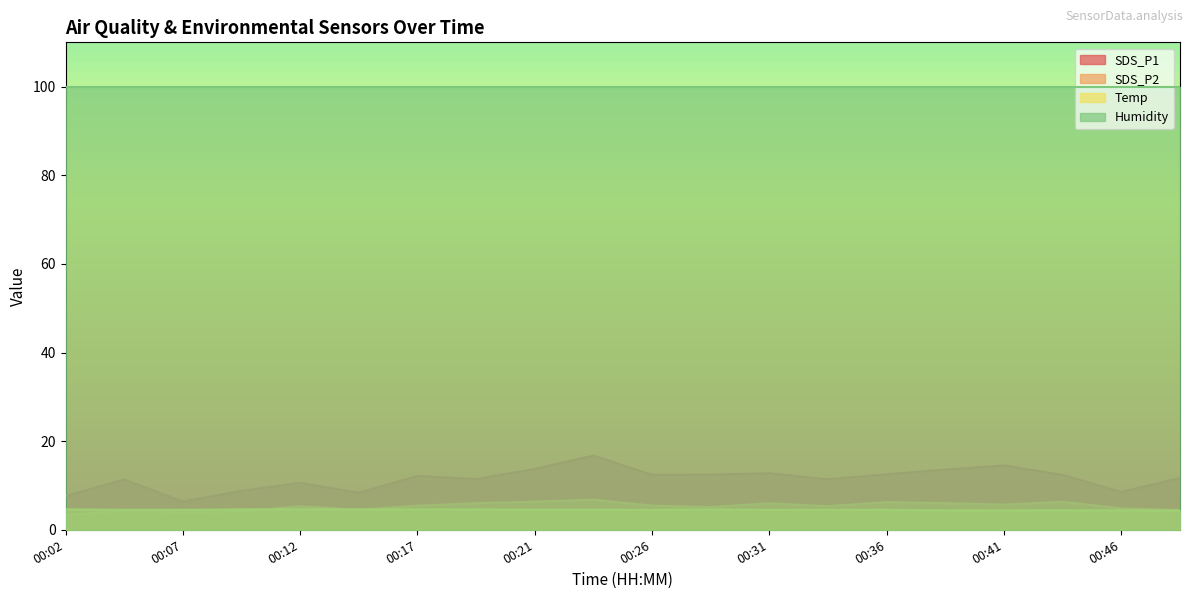

What is the difference between the highest and lowest values at 00:02?

96.6